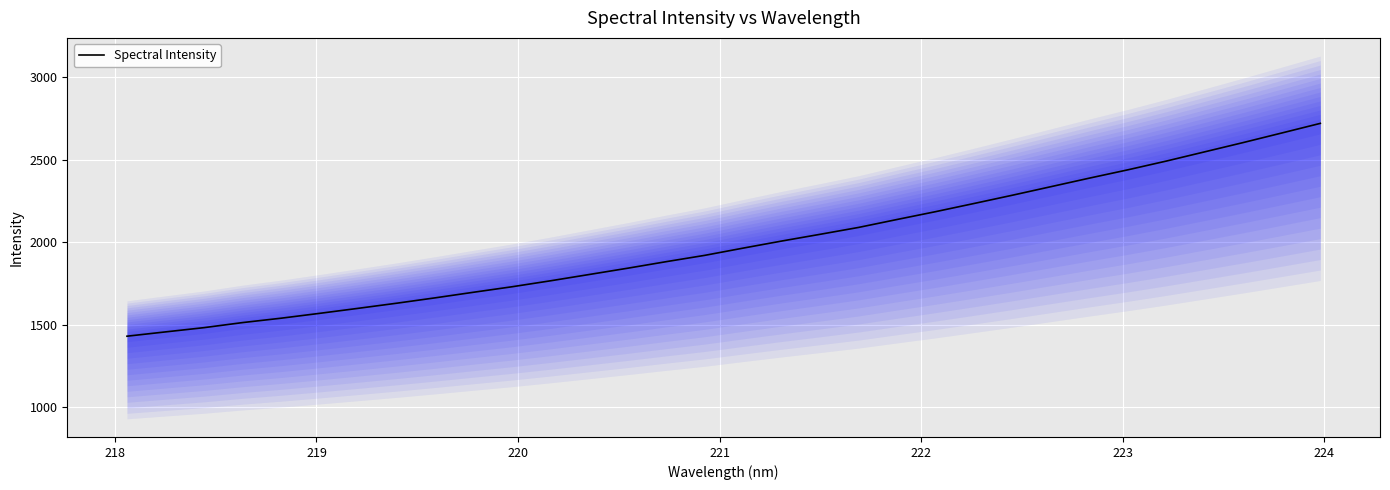

What is the highest value of the Spectral Intensity series?

2719.0